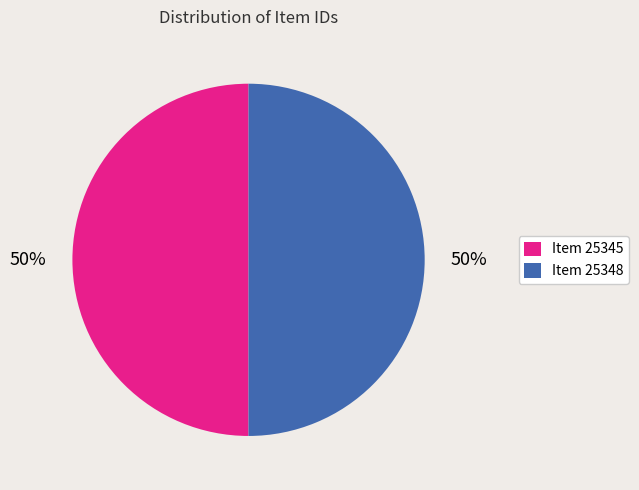

True or false: Item 25345 accounts for 41% of the total.

False